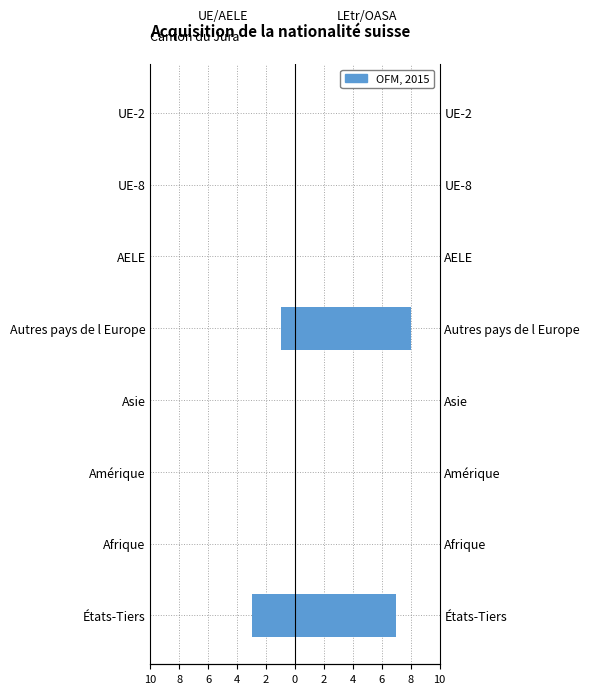

The Autorisation LEtr / OASA series shows 0 at AELE. True or false?

True